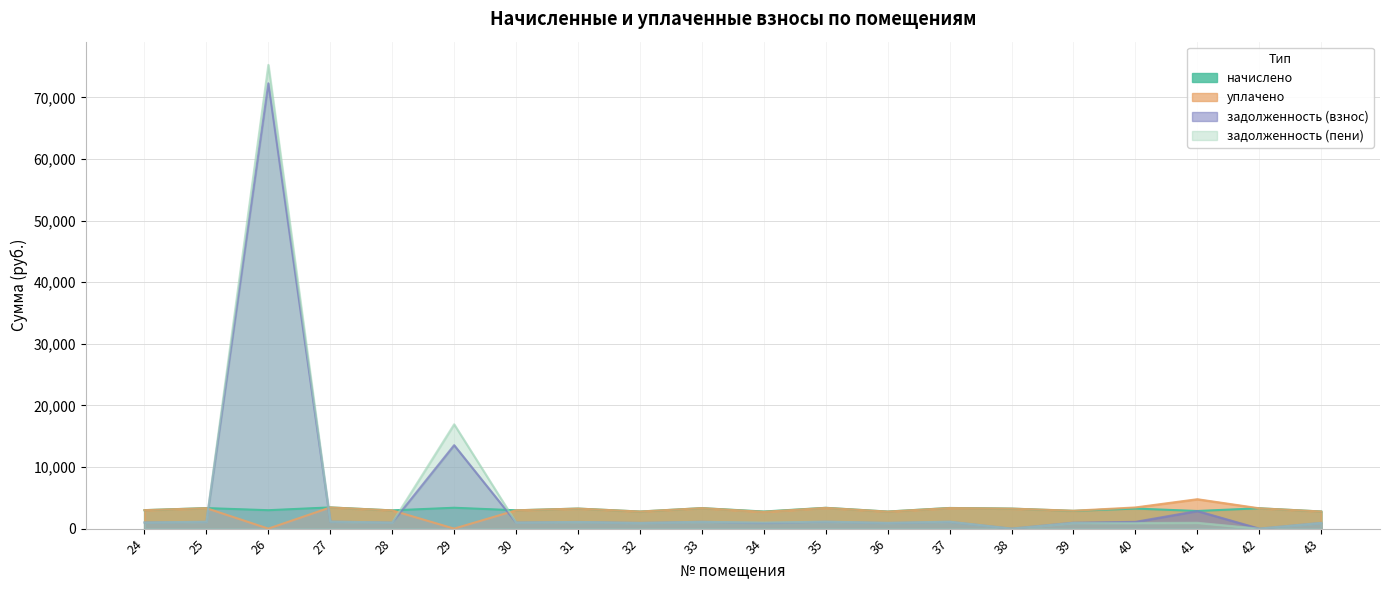

How many interior local peaks does the задолженность (пени) series have?

8